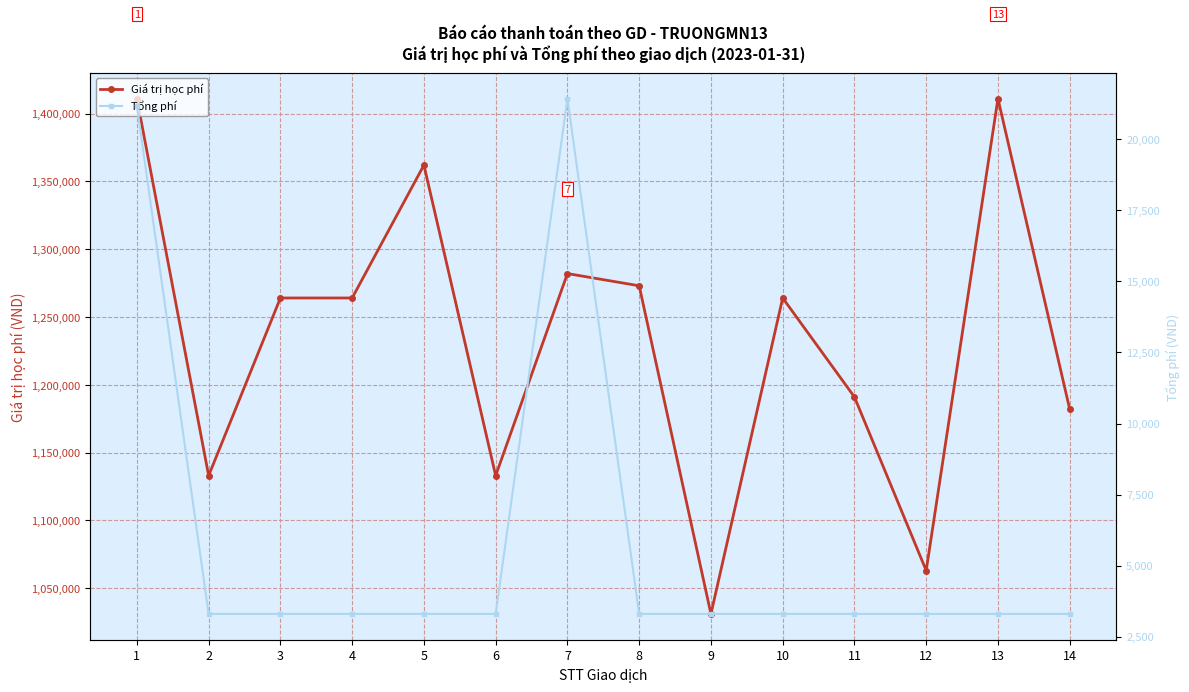

True or false: Tổng phí has more than 2 interior local peaks.

False